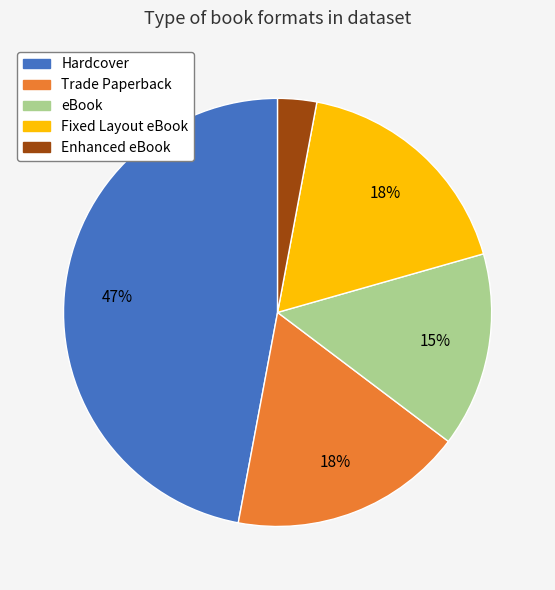

Does eBook represent more than half of the total?

No